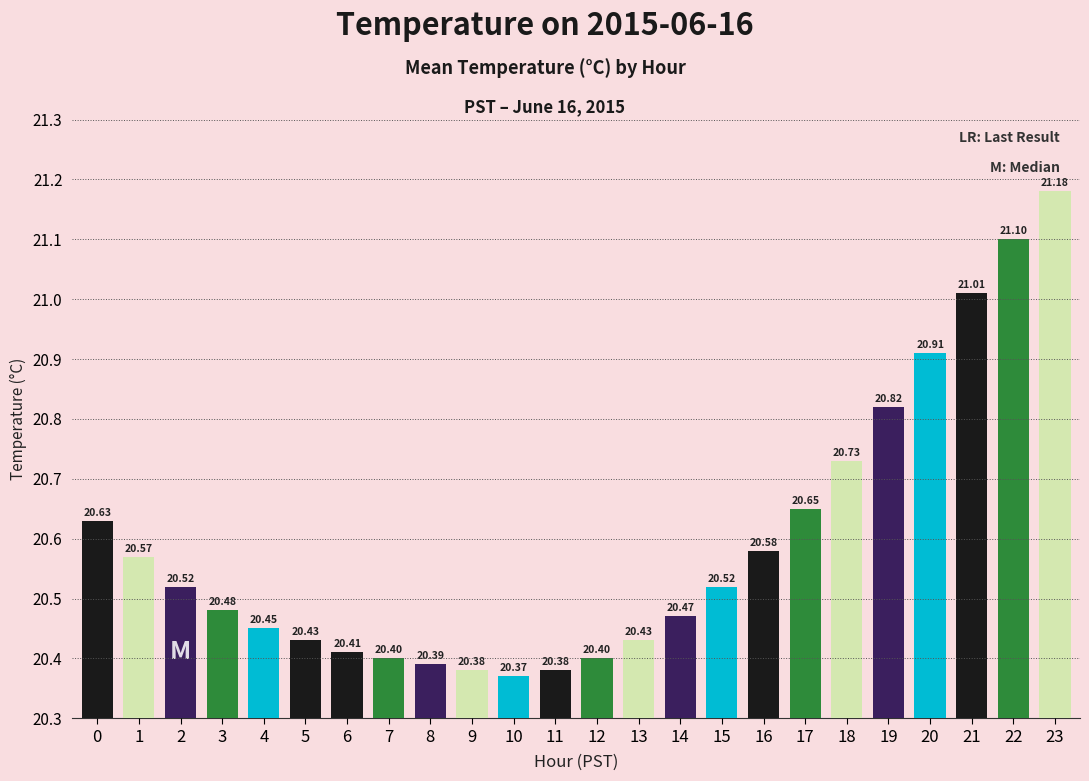

Are the bars grouped side by side (vs. stacked)?

No